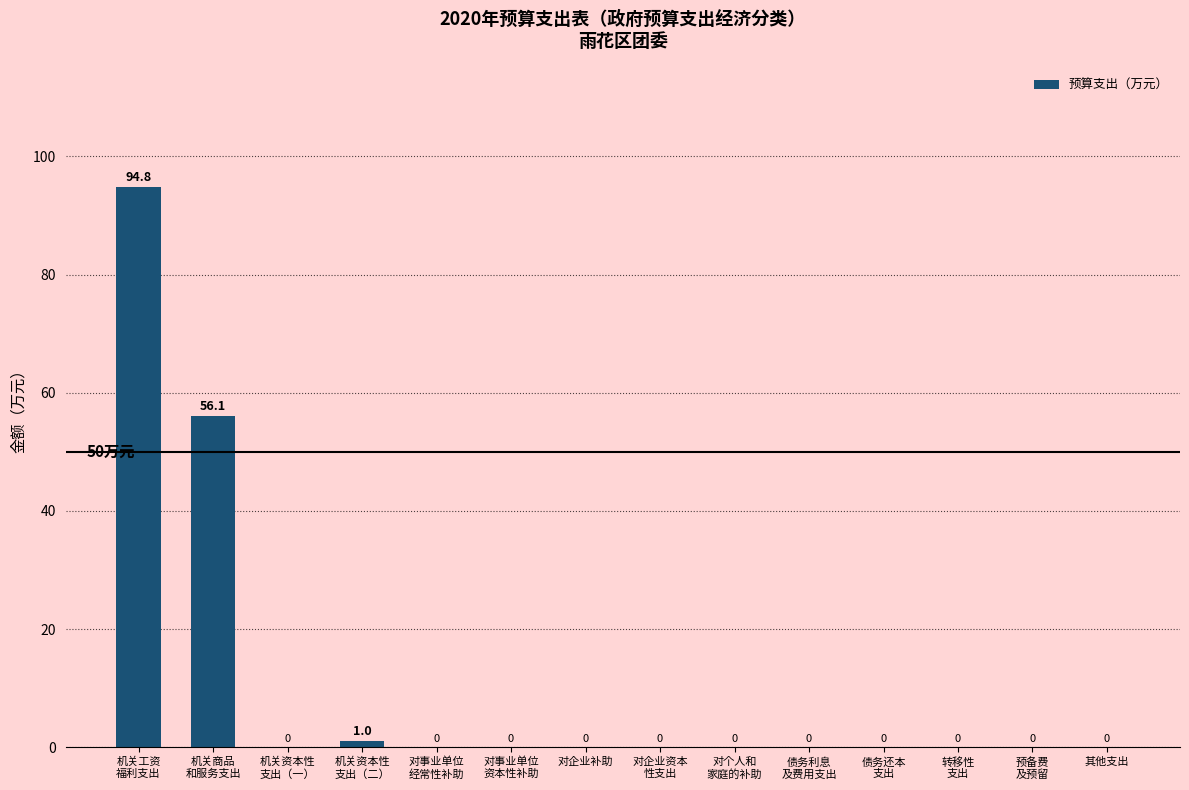

Is it true that the value at 对事业单位
资本性补助 is -40.6?

False